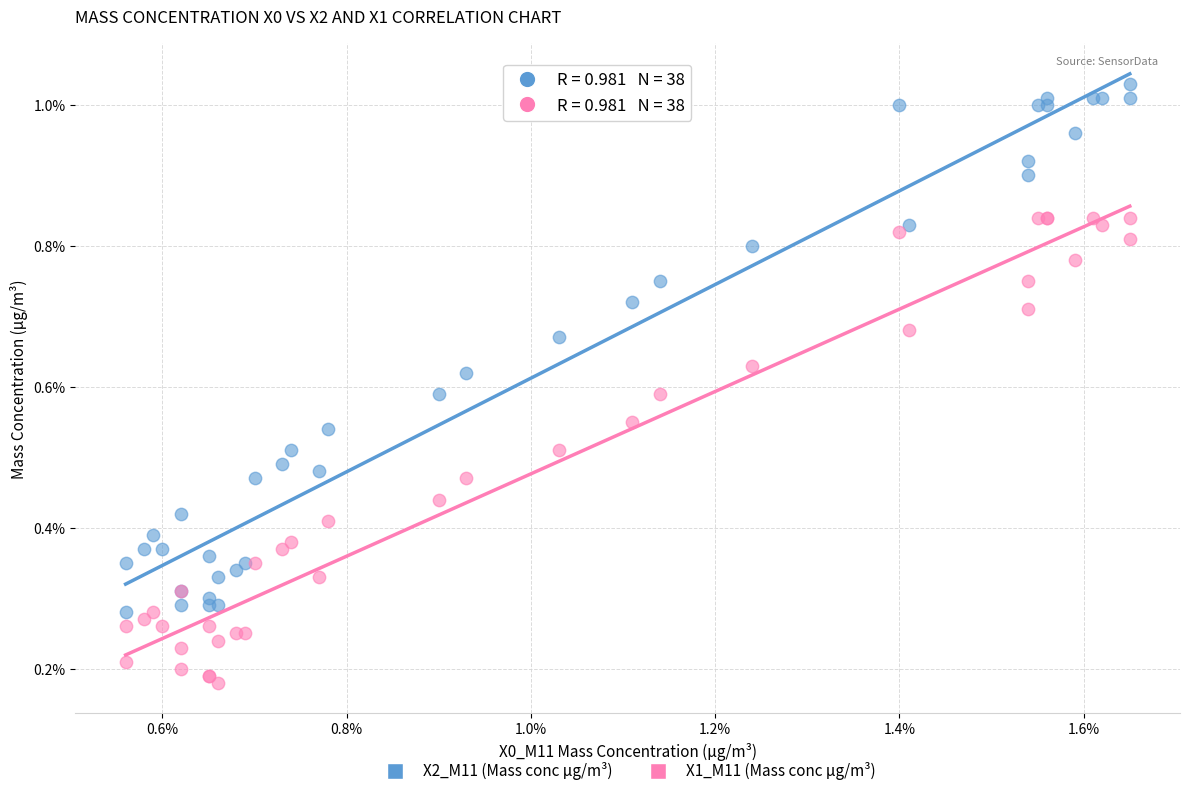

Which series contains the highest Y value?

X2_M11 (Mass conc μg/m³)